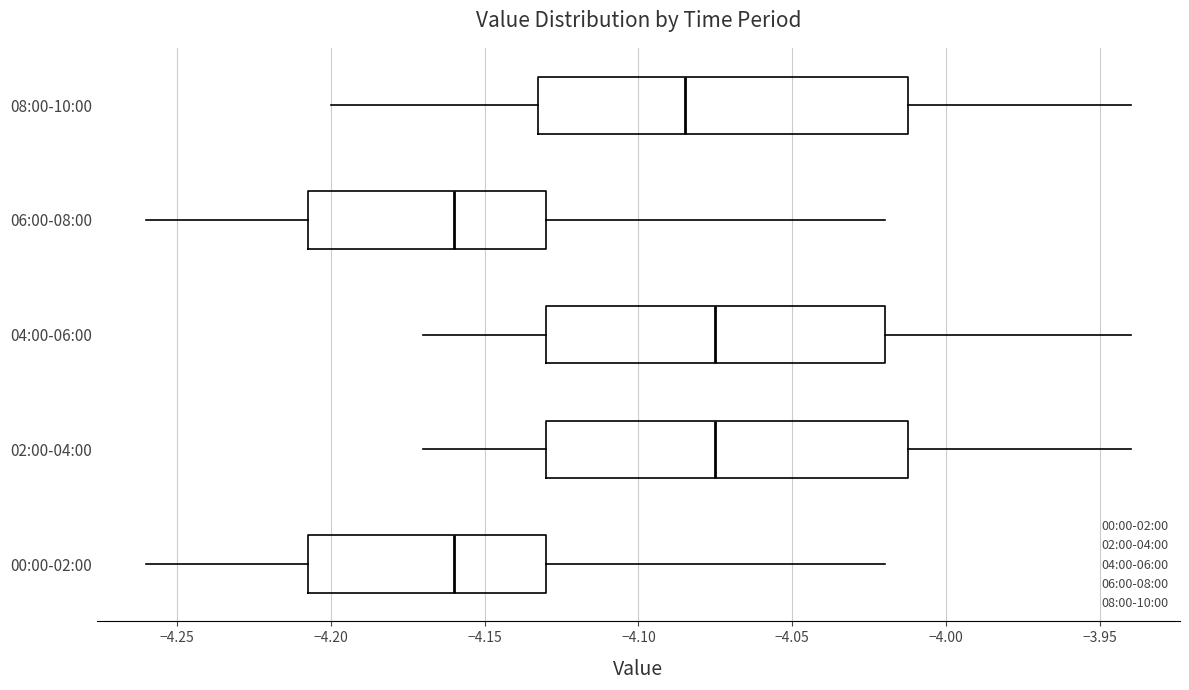

Where is the left edge of the box for 02:00-04:00 on the x-axis? The values are not printed on the chart, so give them approximately, as read against the axis.

-4.130